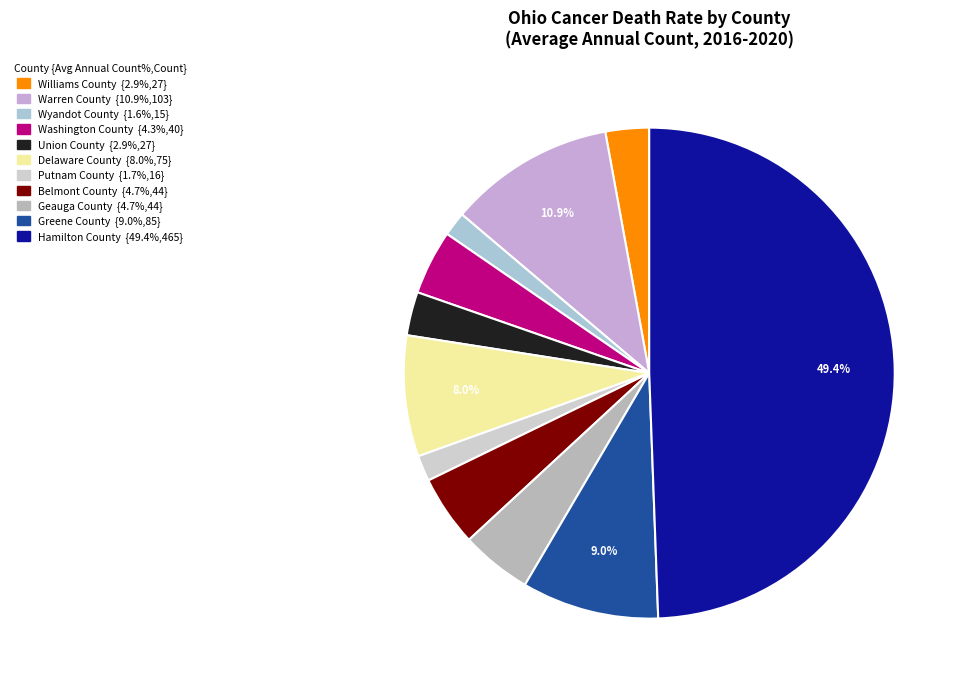

Which category has the biggest portion of the pie?

Hamilton County